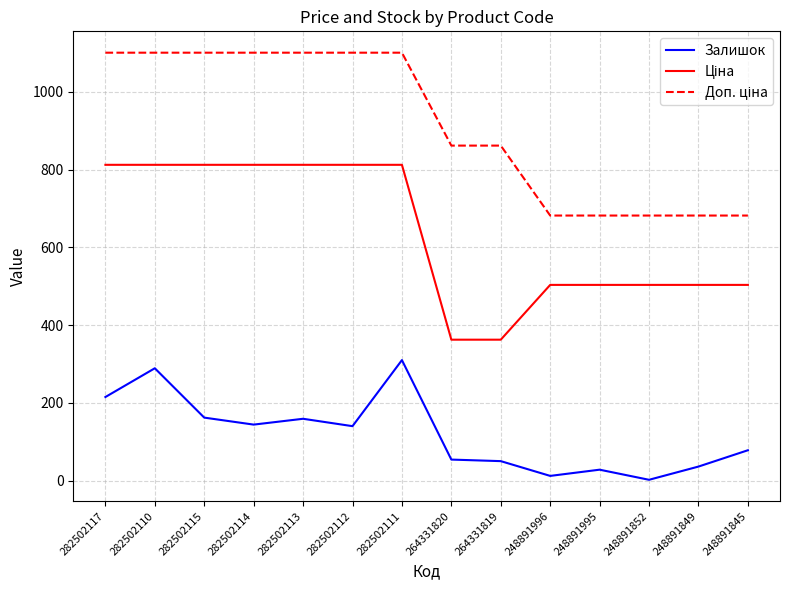

What is the difference between the maximum and minimum values in the Залишок series?

308.0